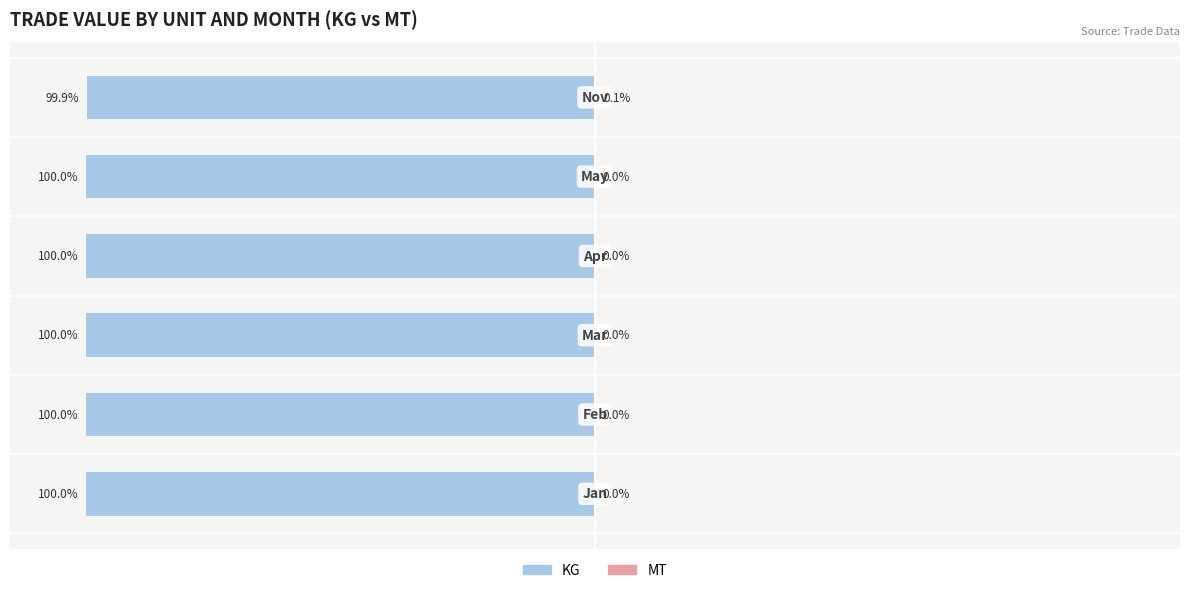

How many values in MT are above zero?

1